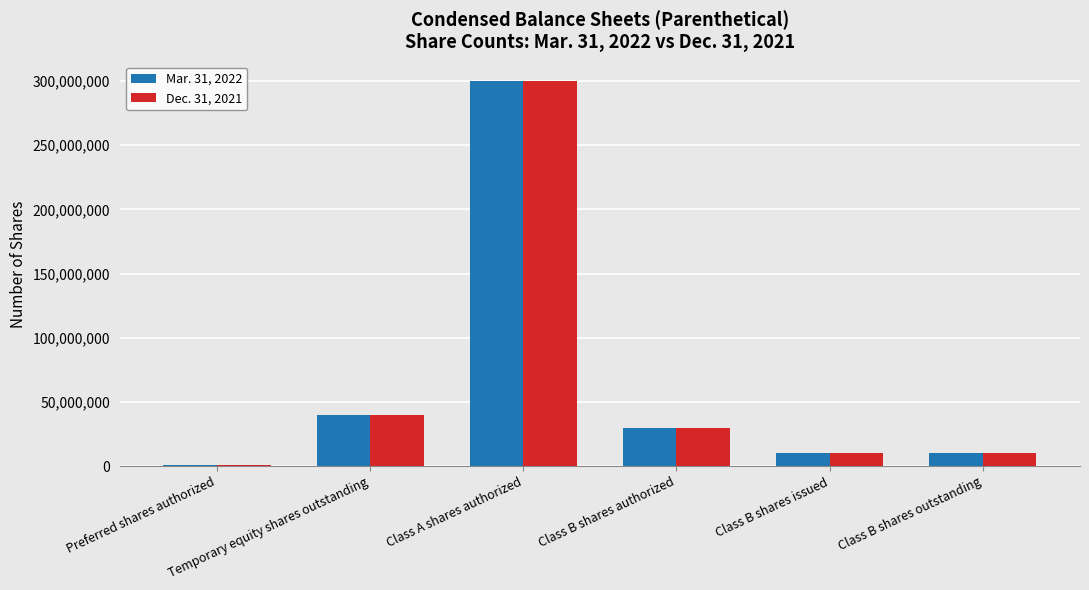

Which series changed the most between Class B shares authorized and Class B shares issued?

Mar. 31, 2022